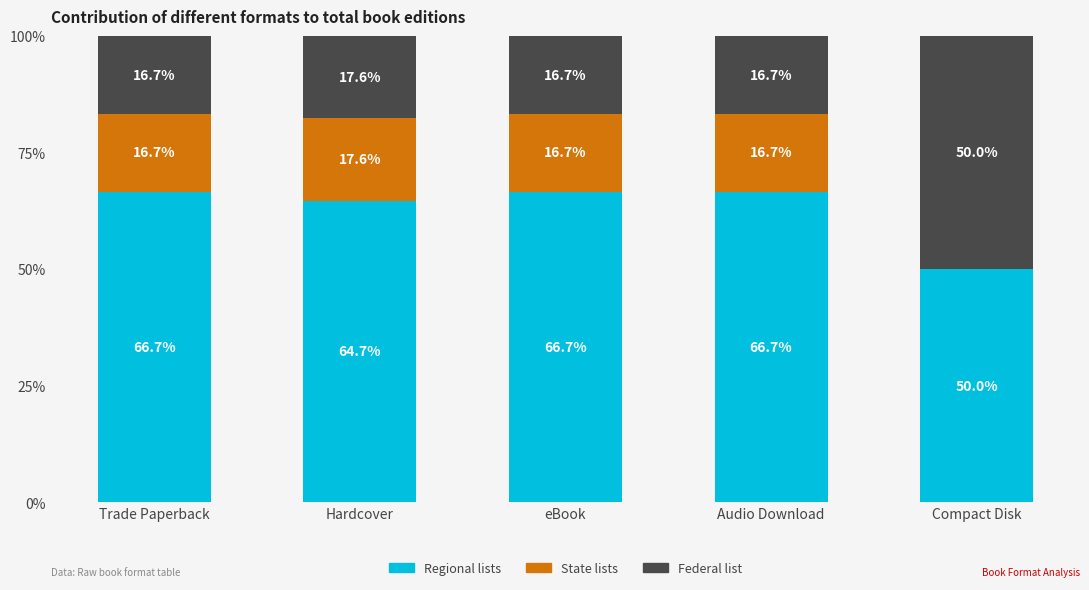

Is it true that Regional lists equals 45.2 at Hardcover?

False